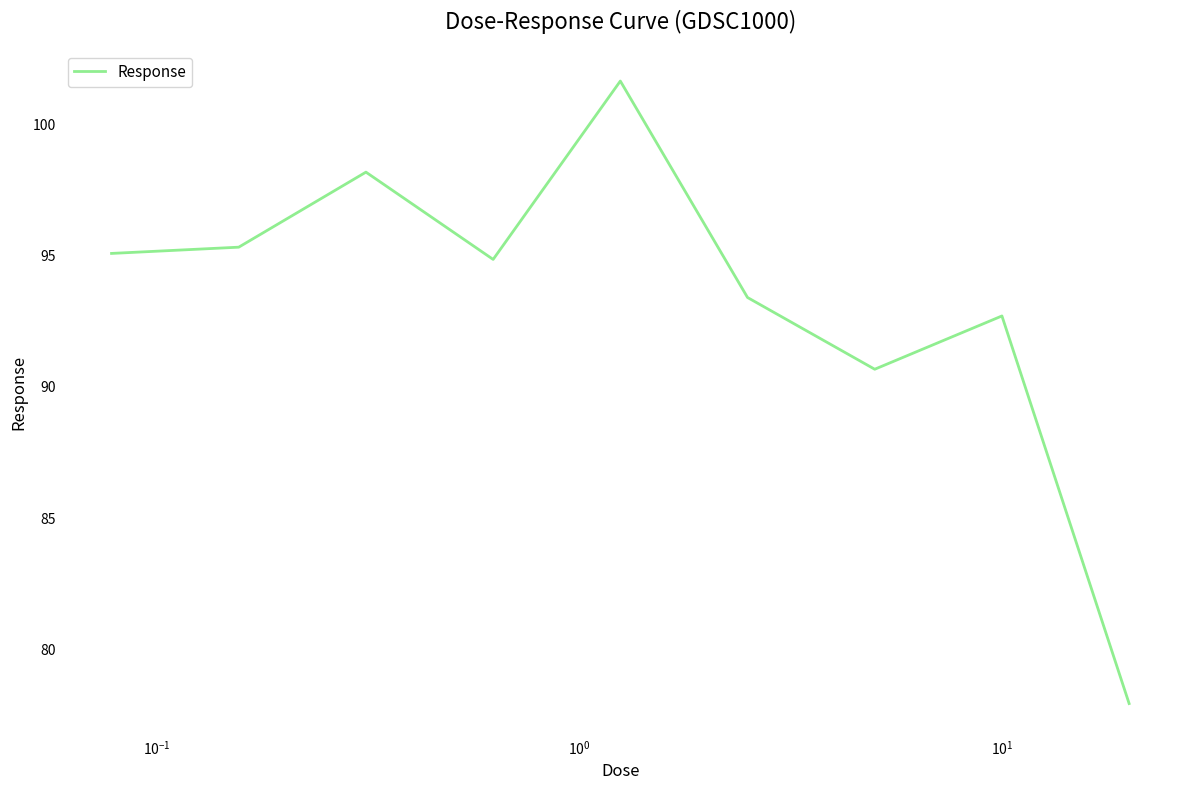

What is the maximum value shown in the chart?

101.6